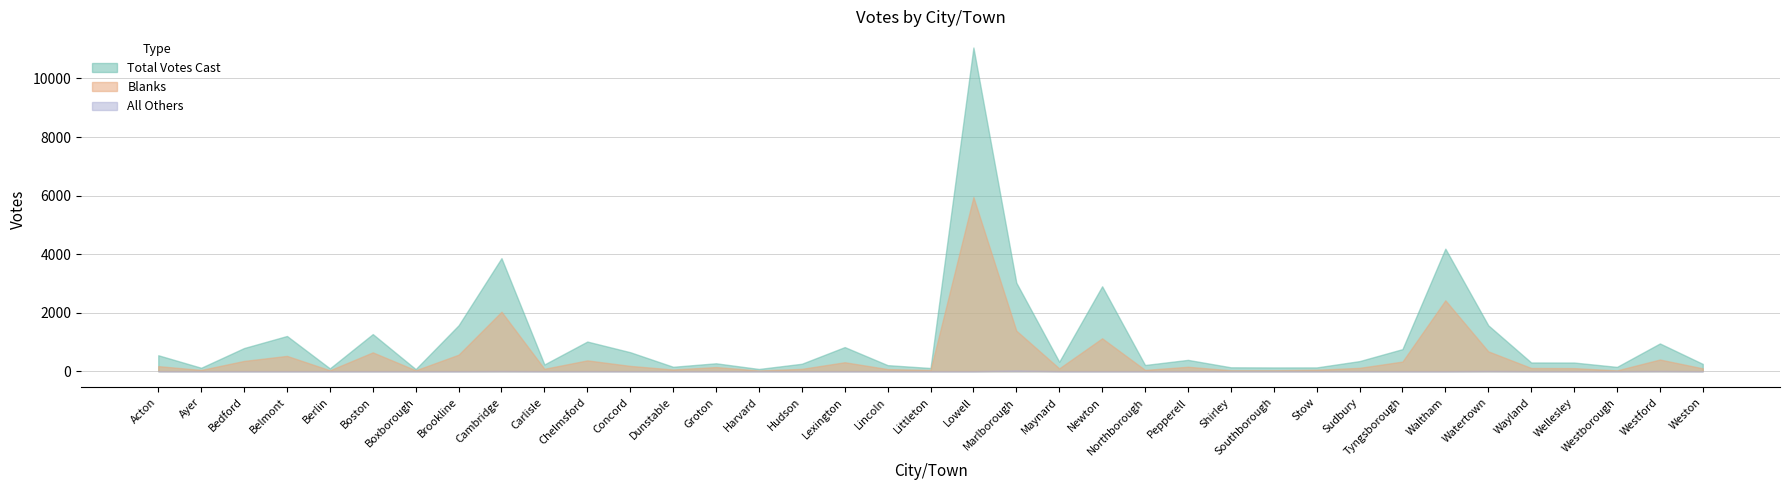

What are all the series names shown in the legend?

Total Votes Cast, Blanks, All Others